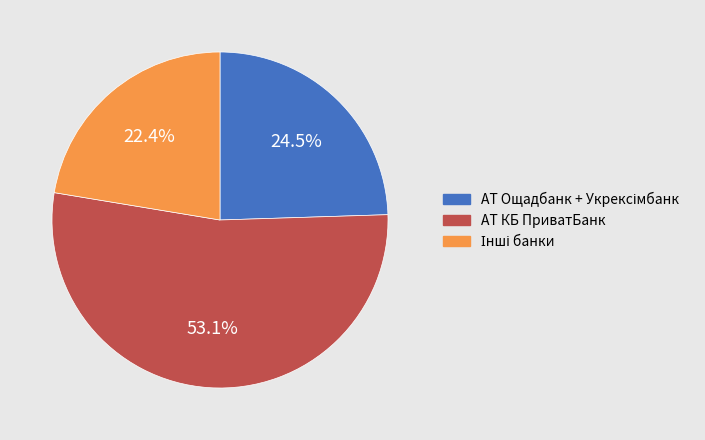

Is there any slice that represents more than half of the pie?

Yes